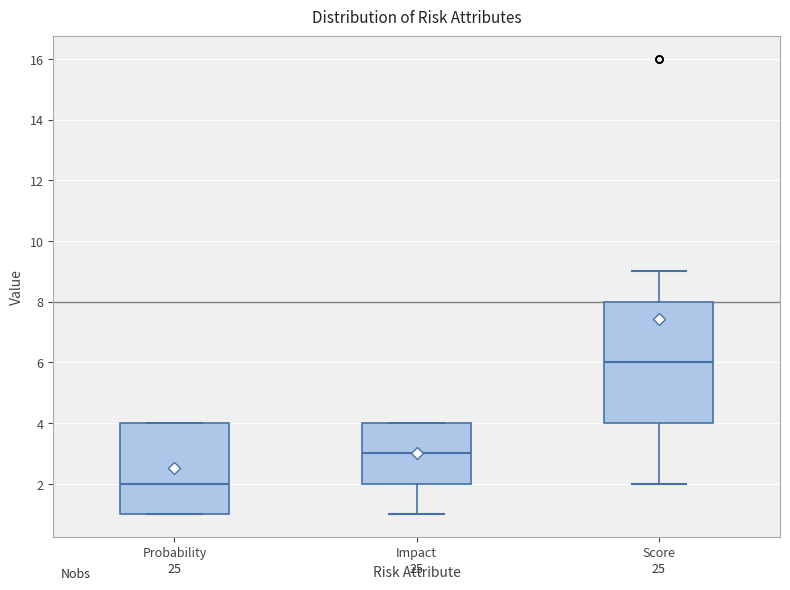

Where does the median line of the box for Probability sit on the y-axis? The values are not printed on the chart, so give them approximately, as read against the axis.

2